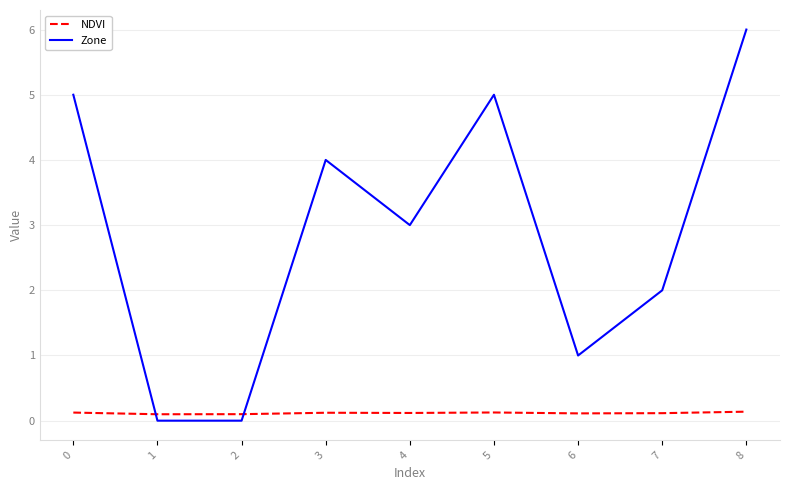

Reading left to right, transcribe all the data shown in this chart.

NDVI: 0.1	0.1	0.1	0.1	0.1	0.1	0.1	0.1	0.1
Zone: 5.0	0.0	0.0	4.0	3.0	5.0	1.0	2.0	6.0